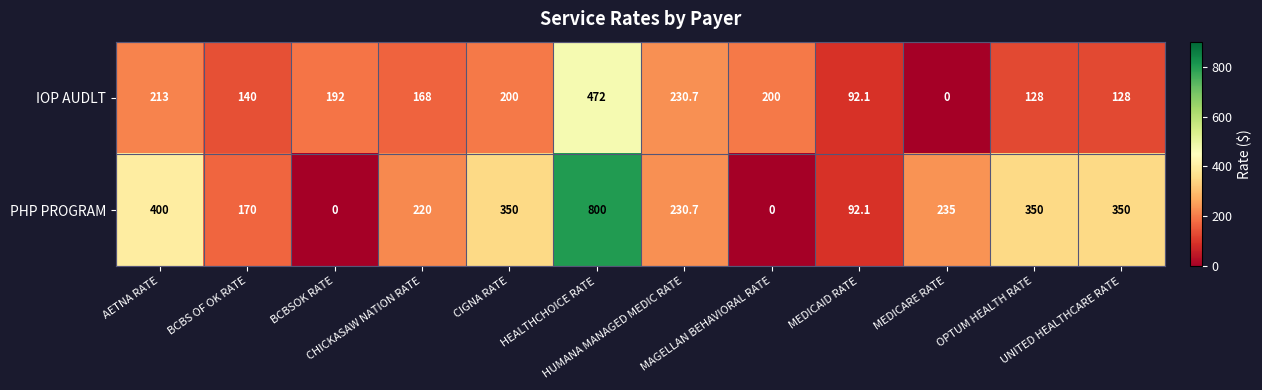

What is the sum of all PHP PROGRAM values?

3197.8